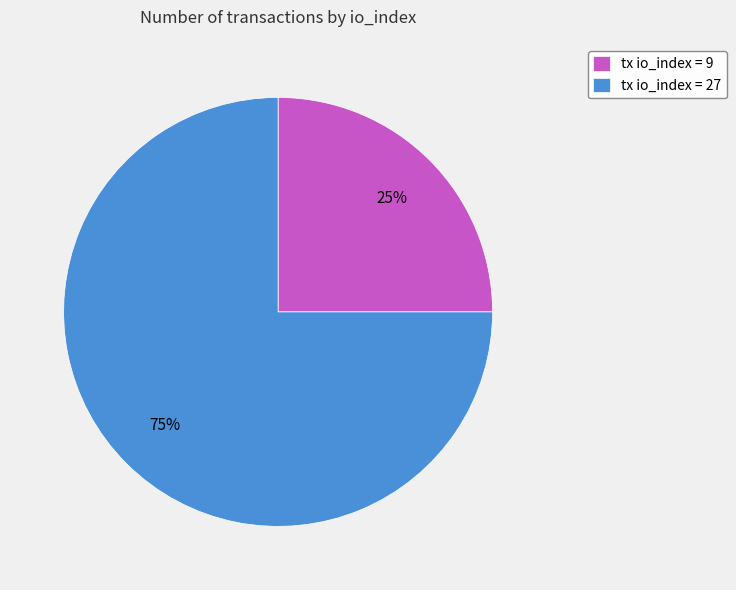

What is the largest slice in the pie chart?

tx io_index = 27